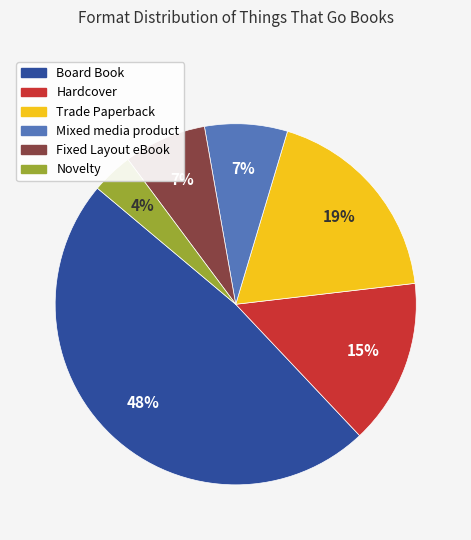

Is it true that Novelty is 4% of the pie?

True